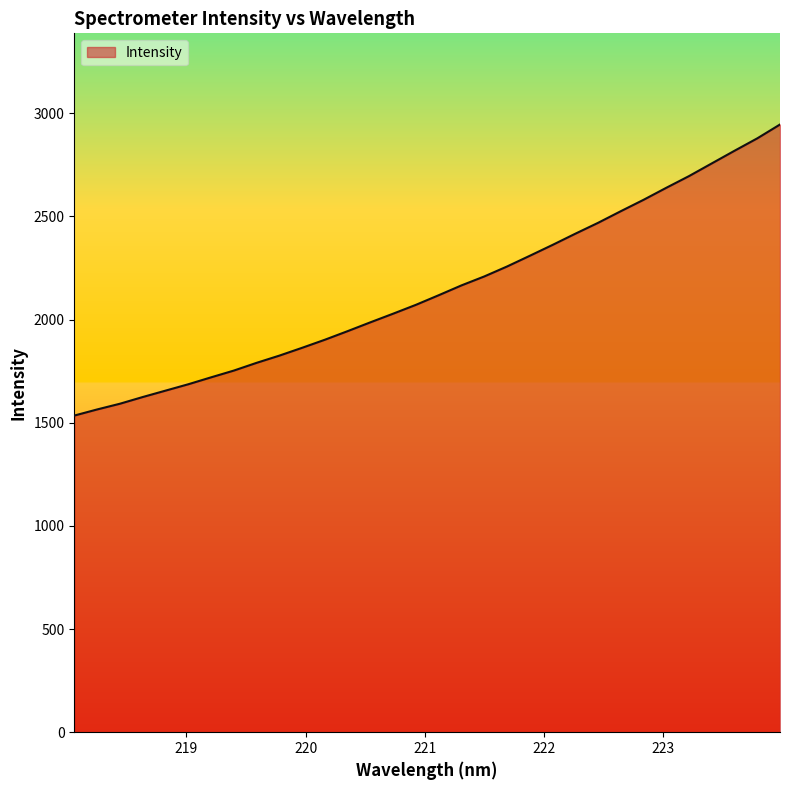

What is the greatest value displayed?

2945.8